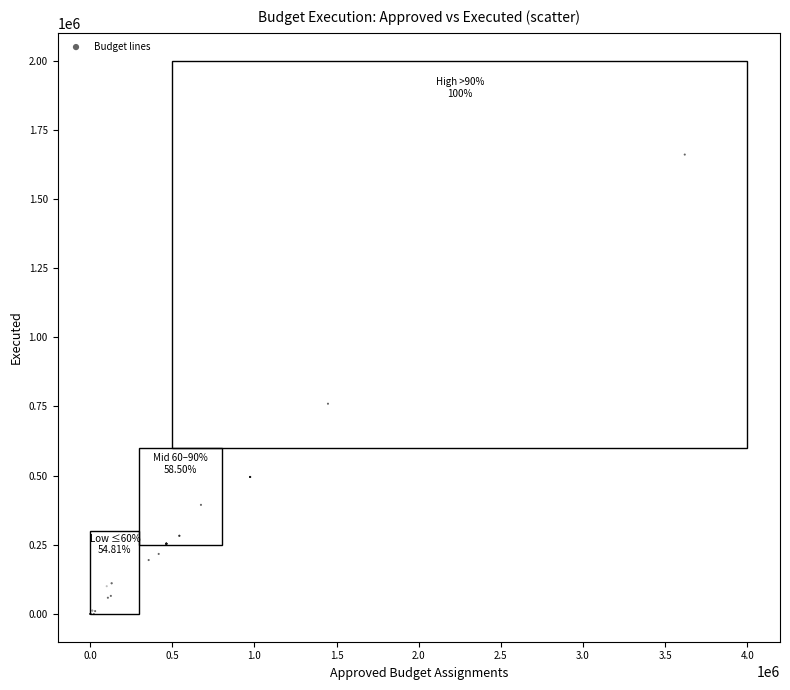

What Y value in the scatter plot is closest to 830127?

759981.7